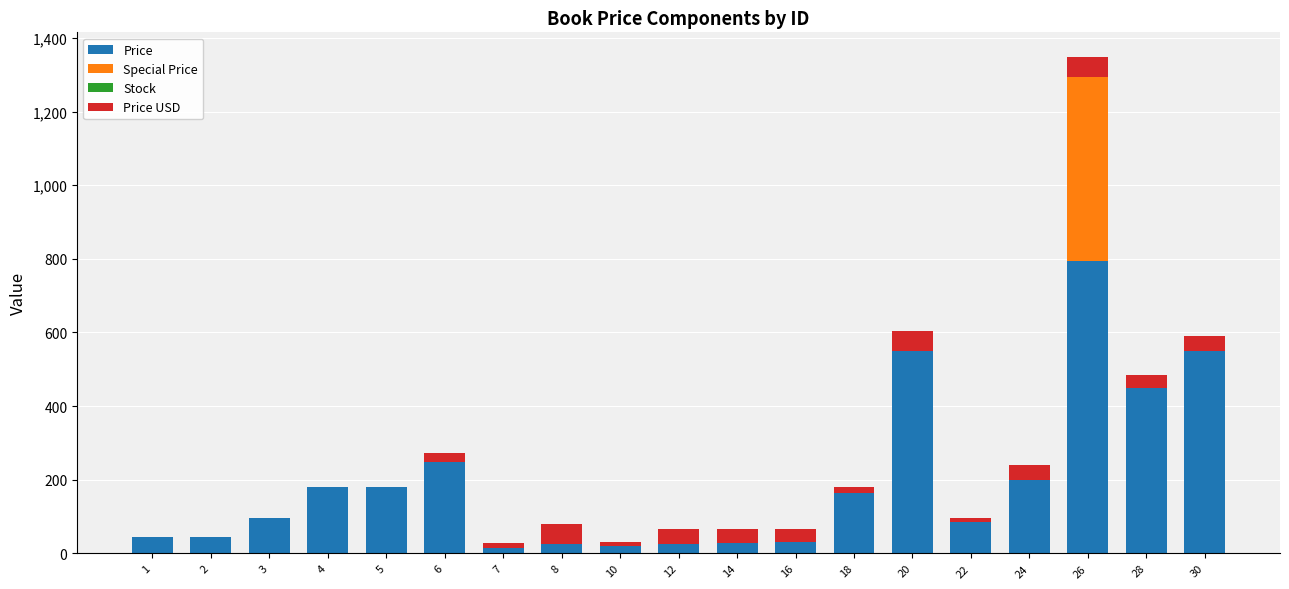

What is the total value across all series at 5?

179.0